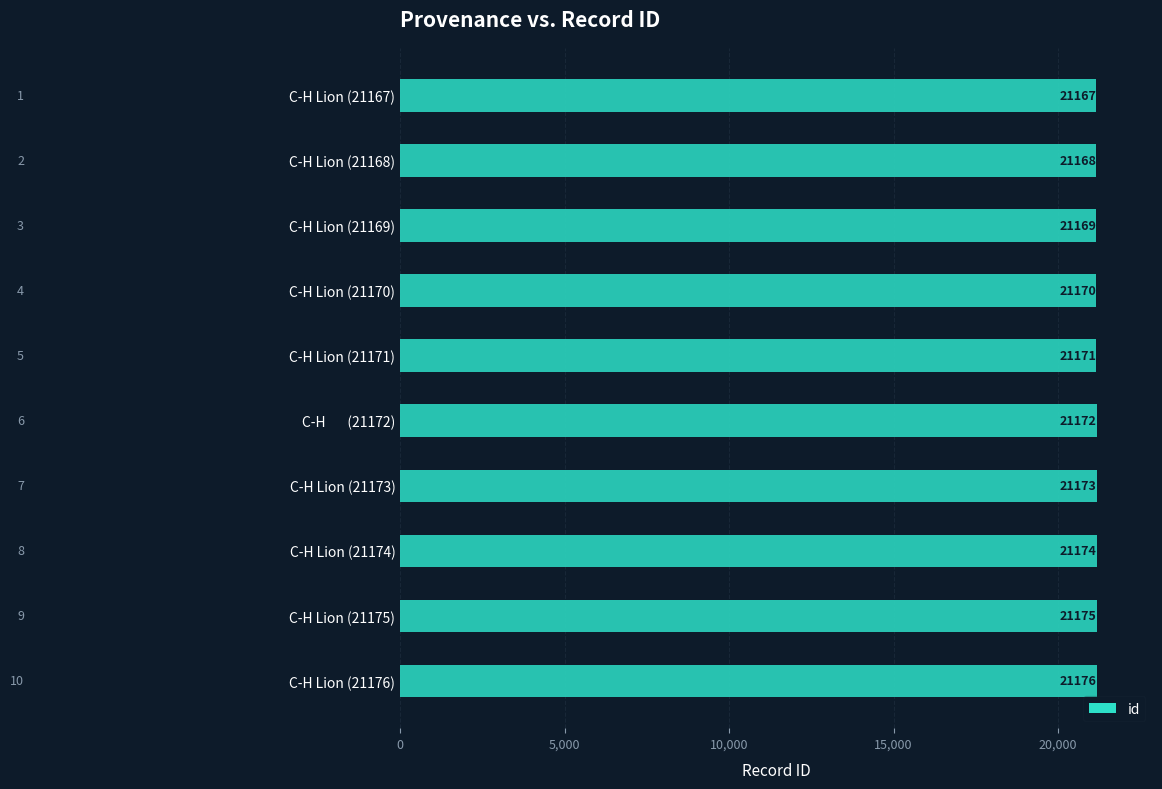

What is the difference between the maximum and minimum values?

9